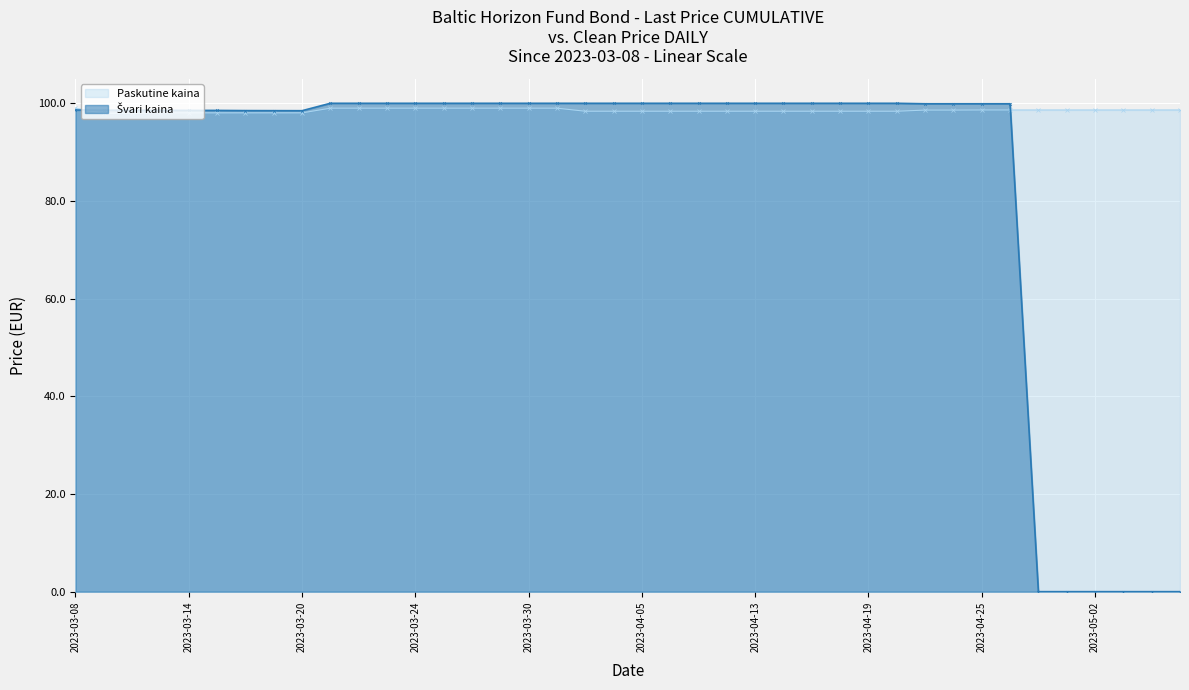

What is the difference between the second highest and minimum values in the Paskutine kaina series?

1.1